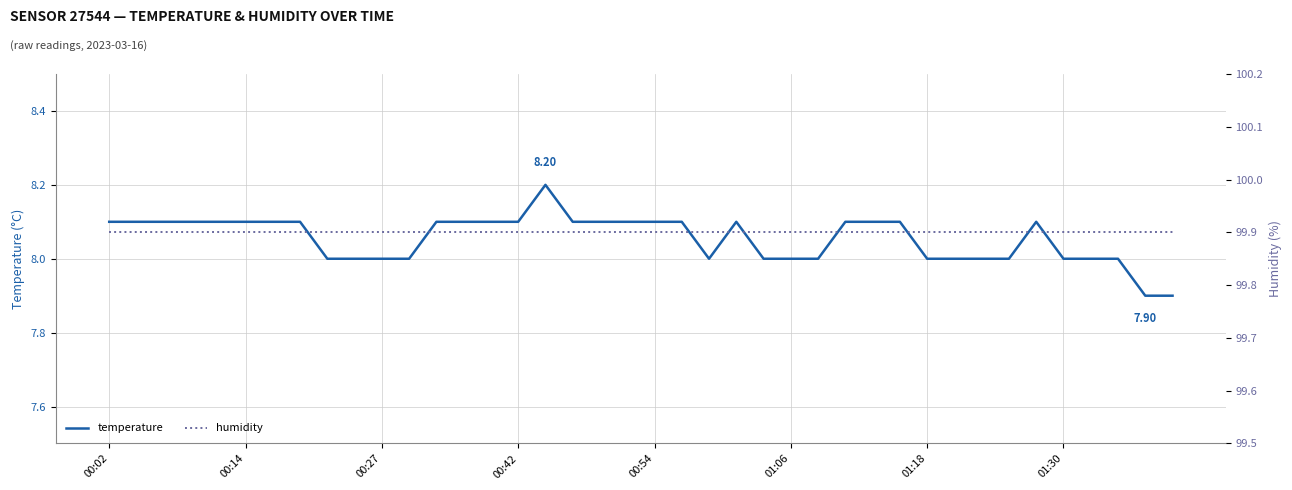

Reading right to left, what are all the values shown in this chart?

temperature: 7.9	7.9	8.0	8.0	8.0	8.1	8.0	8.0	8.0	8.0	8.1	8.1	8.1	8.0	8.0	8.0	8.1	8.0	8.1	8.1	8.1	8.1	8.1	8.2	8.1	8.1	8.1	8.1	8.0	8.0	8.0	8.0	8.1	8.1	8.1	8.1	8.1	8.1	8.1	8.1
humidity: 99.9	99.9	99.9	99.9	99.9	99.9	99.9	99.9	99.9	99.9	99.9	99.9	99.9	99.9	99.9	99.9	99.9	99.9	99.9	99.9	99.9	99.9	99.9	99.9	99.9	99.9	99.9	99.9	99.9	99.9	99.9	99.9	99.9	99.9	99.9	99.9	99.9	99.9	99.9	99.9